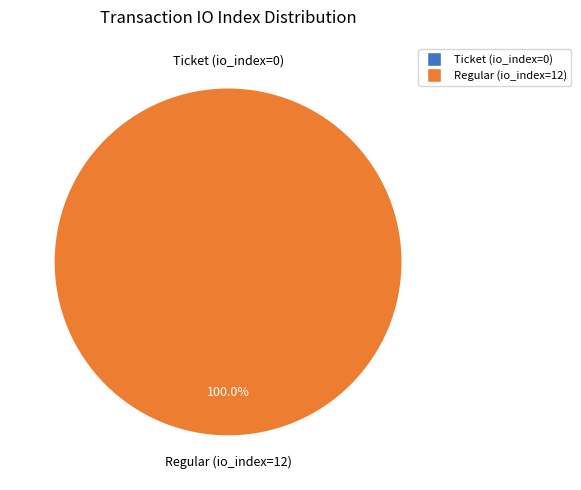

Rank the categories by value from lowest to highest.

Ticket (io_index=0), Regular (io_index=12)